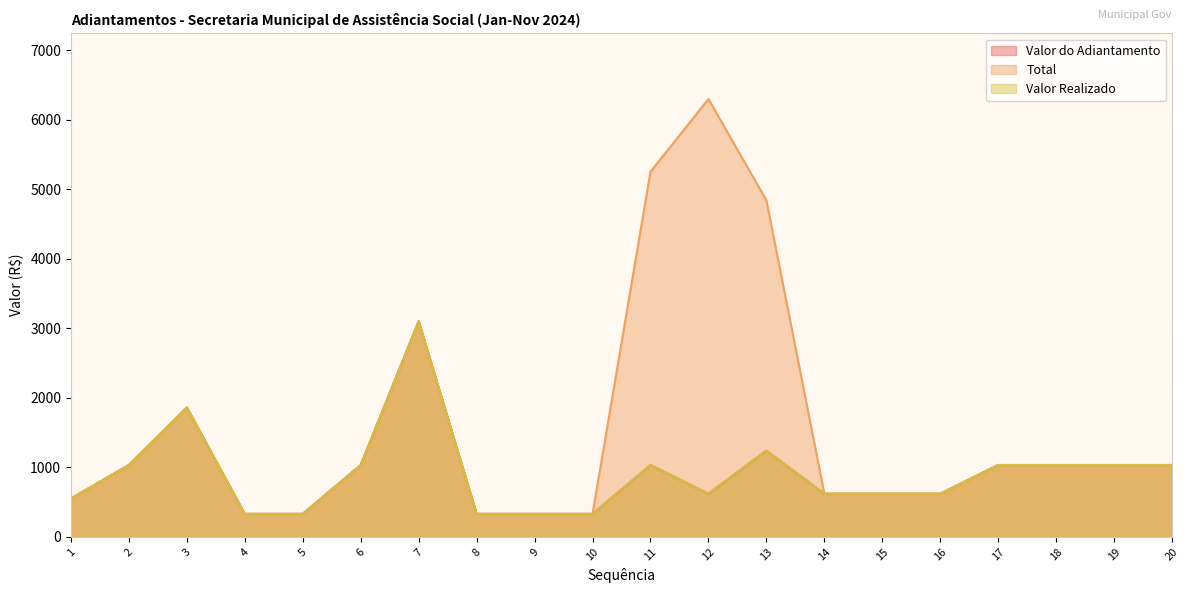

How many interior local peaks does the Valor Realizado series have?

4